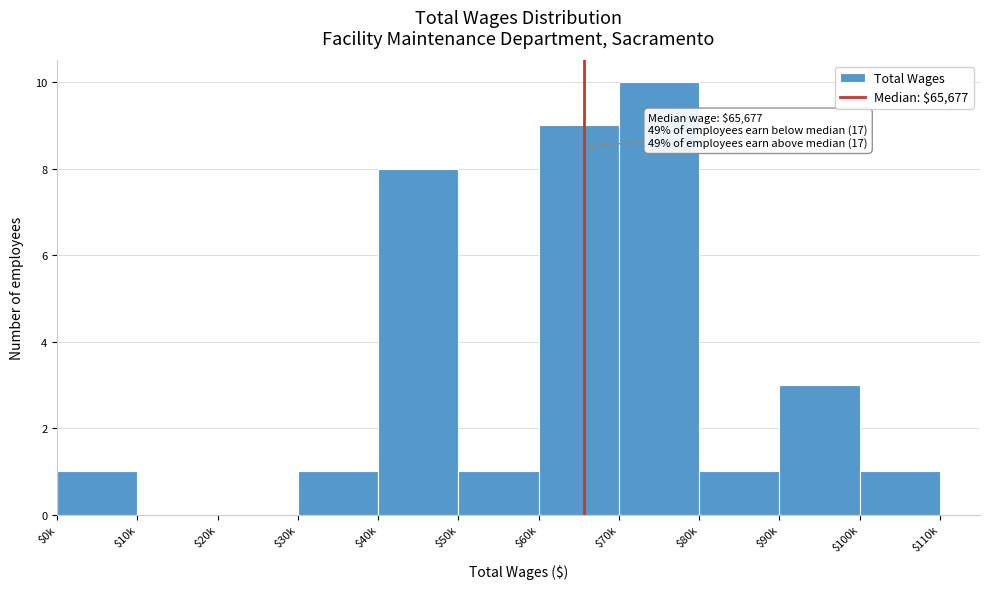

Where is the data nearest to the value 5?

$90k